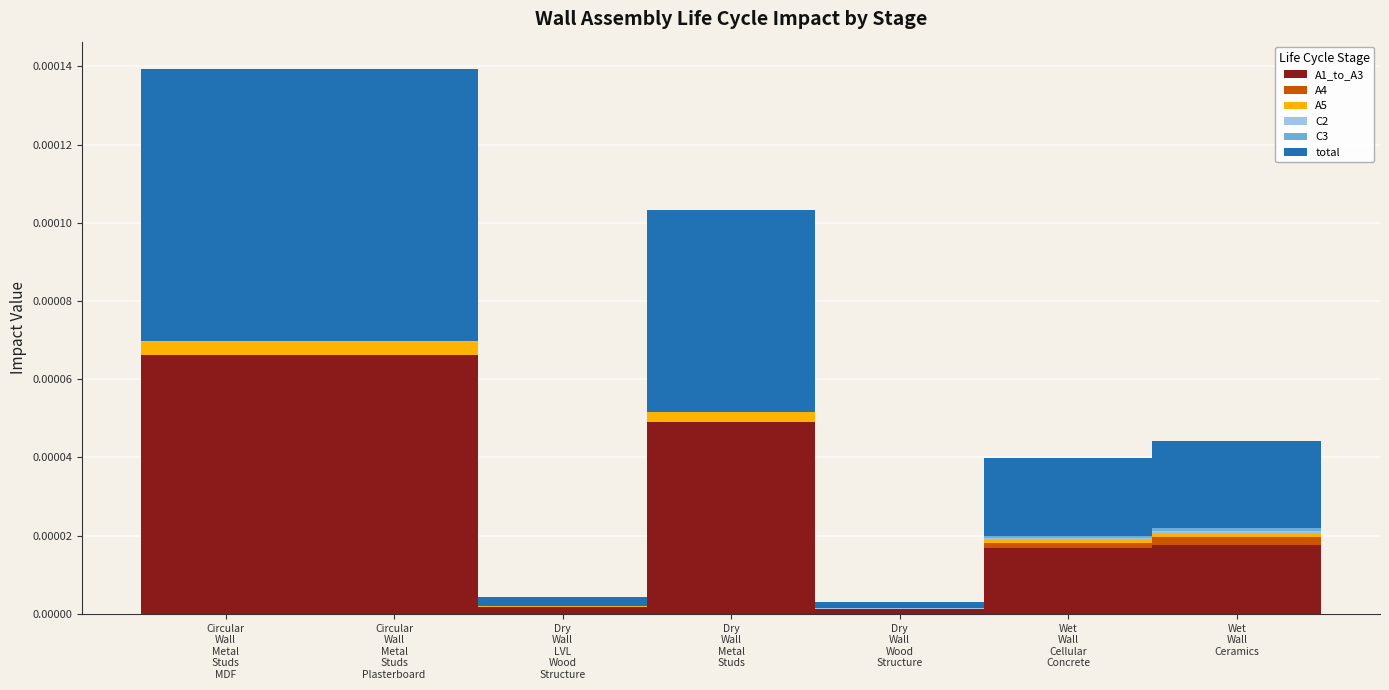

How many series are shown in this chart?

6